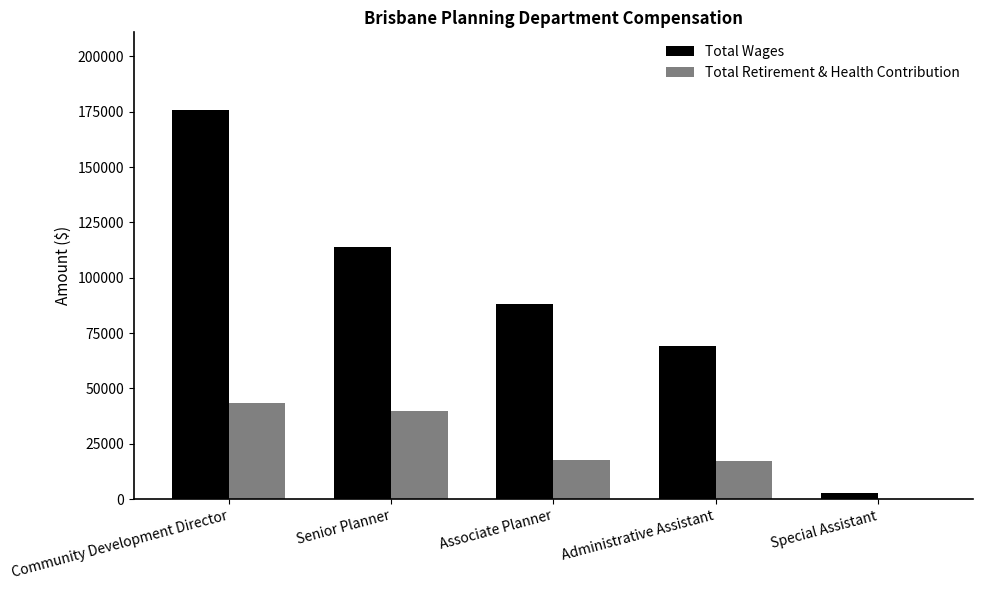

What is the maximum value for Total Retirement & Health Contribution?

43382